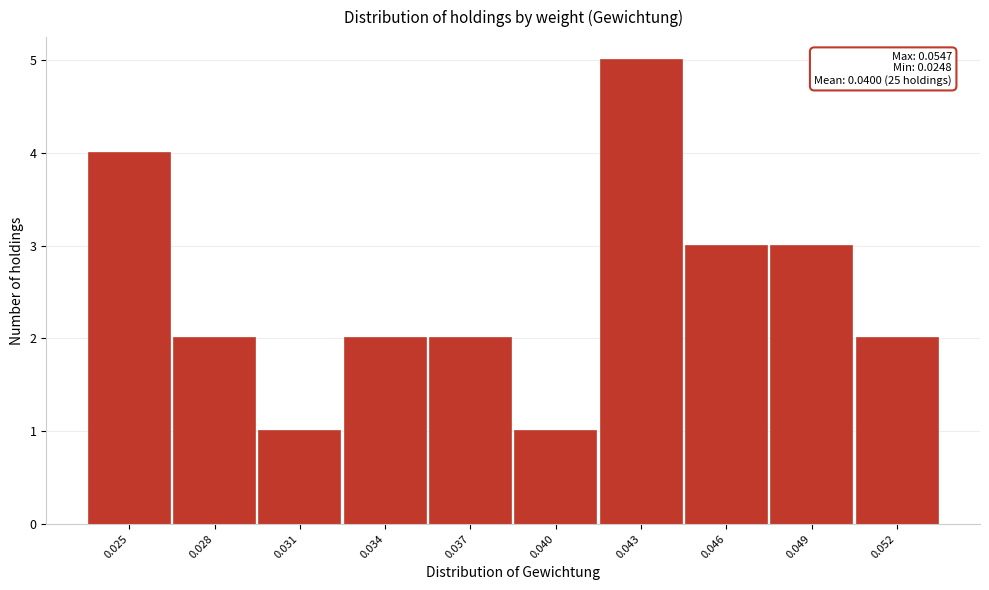

Reading left to right, transcribe all the data shown in this chart.

4	2	1	2	2	1	5	3	3	2